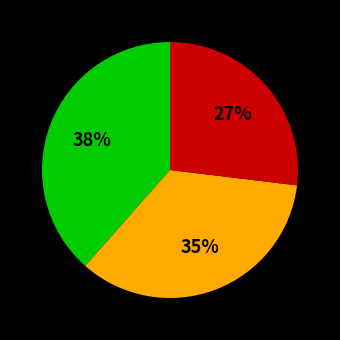

Is there a majority slice in this chart?

No